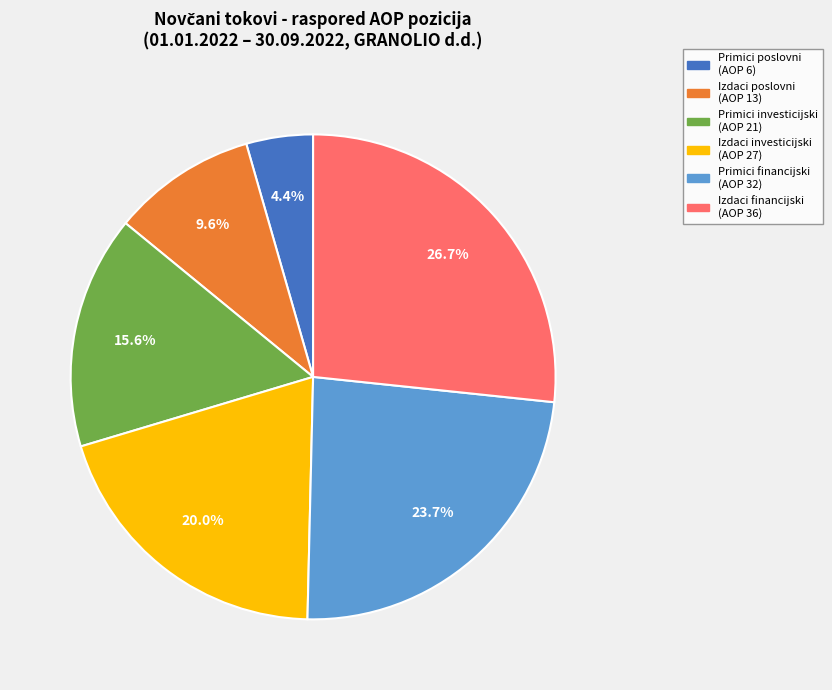

Is there a majority slice in this chart?

No